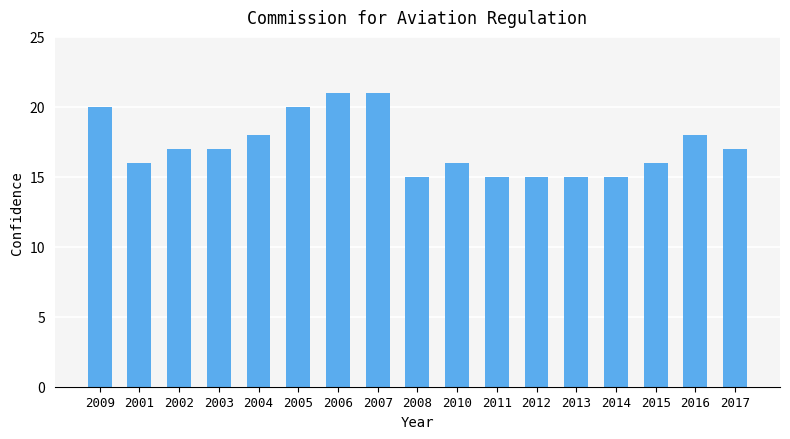

What is the change in value from 2005 to 2016?

-2